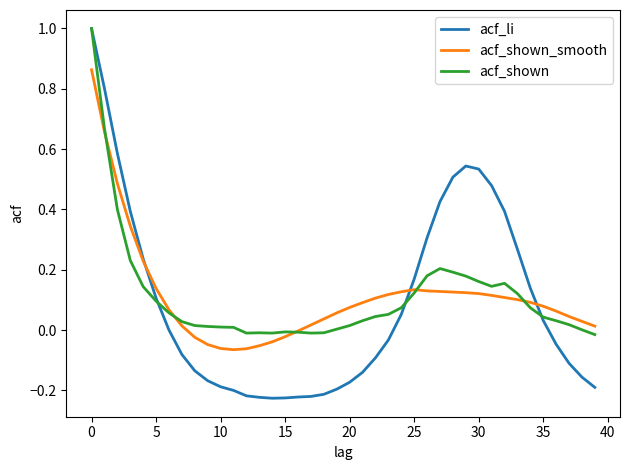

Which series has the largest range (max minus min)?

acf_li